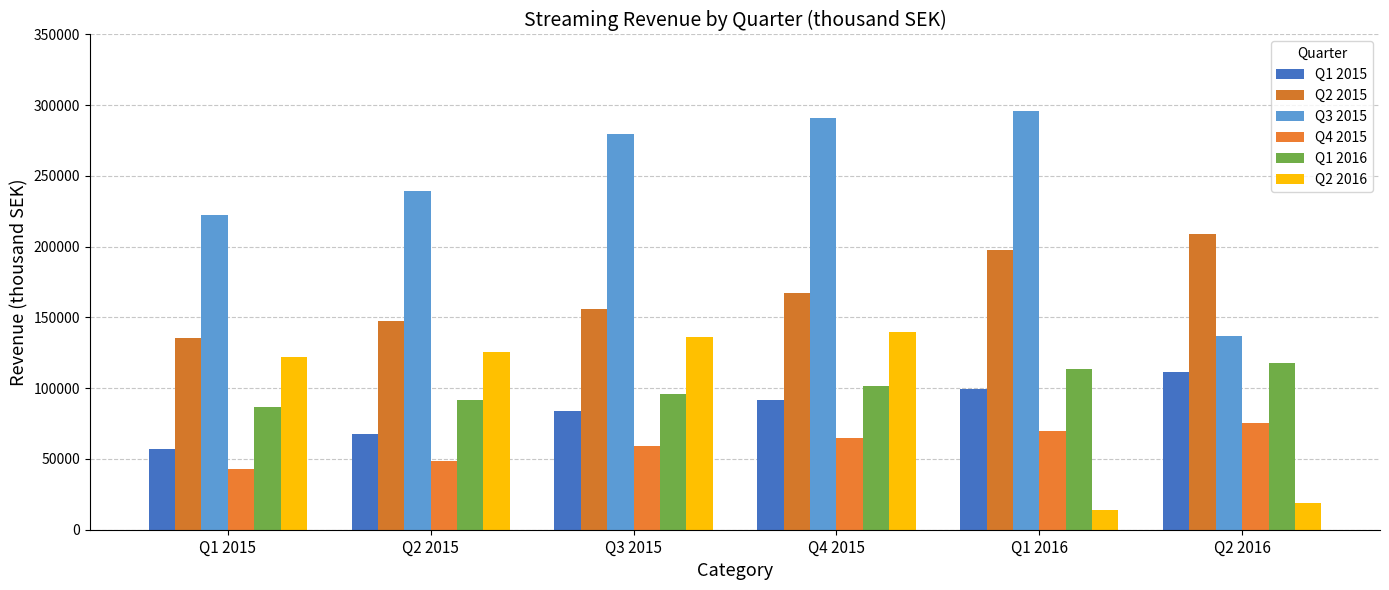

What is the difference between the second highest and minimum values in the Q1 2015 series?

42604